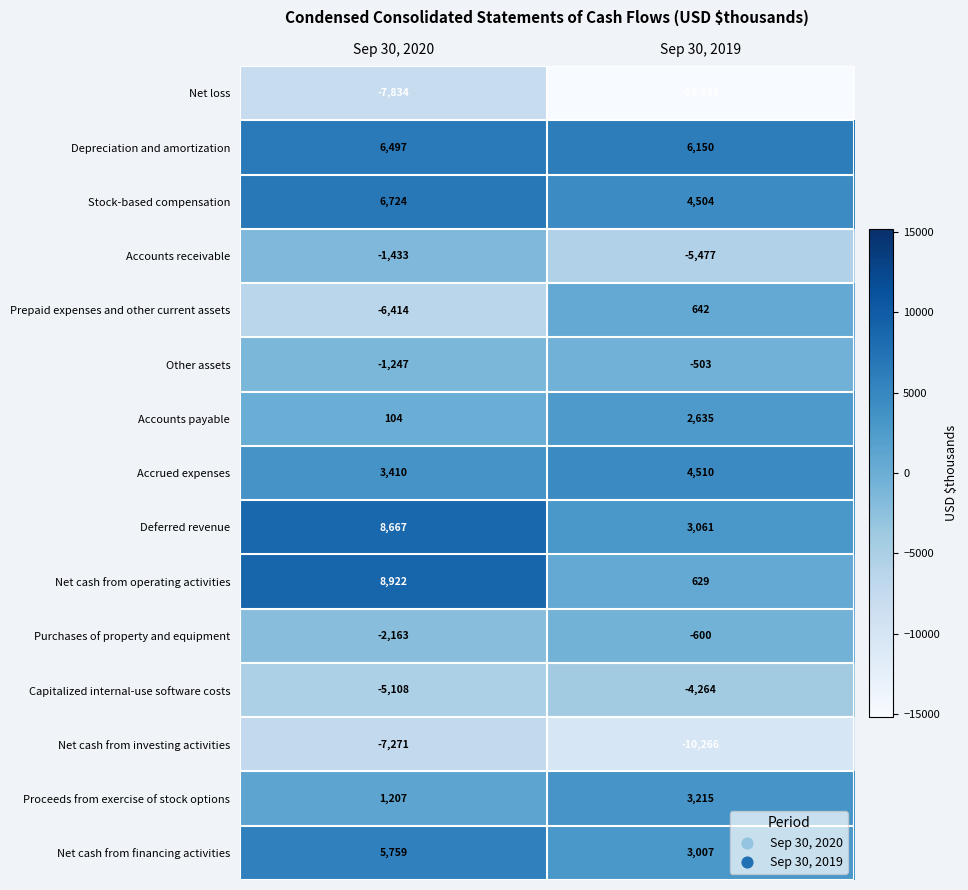

The value of Net cash from operating activities at Sep 30, 2019 is 629. True or false?

True